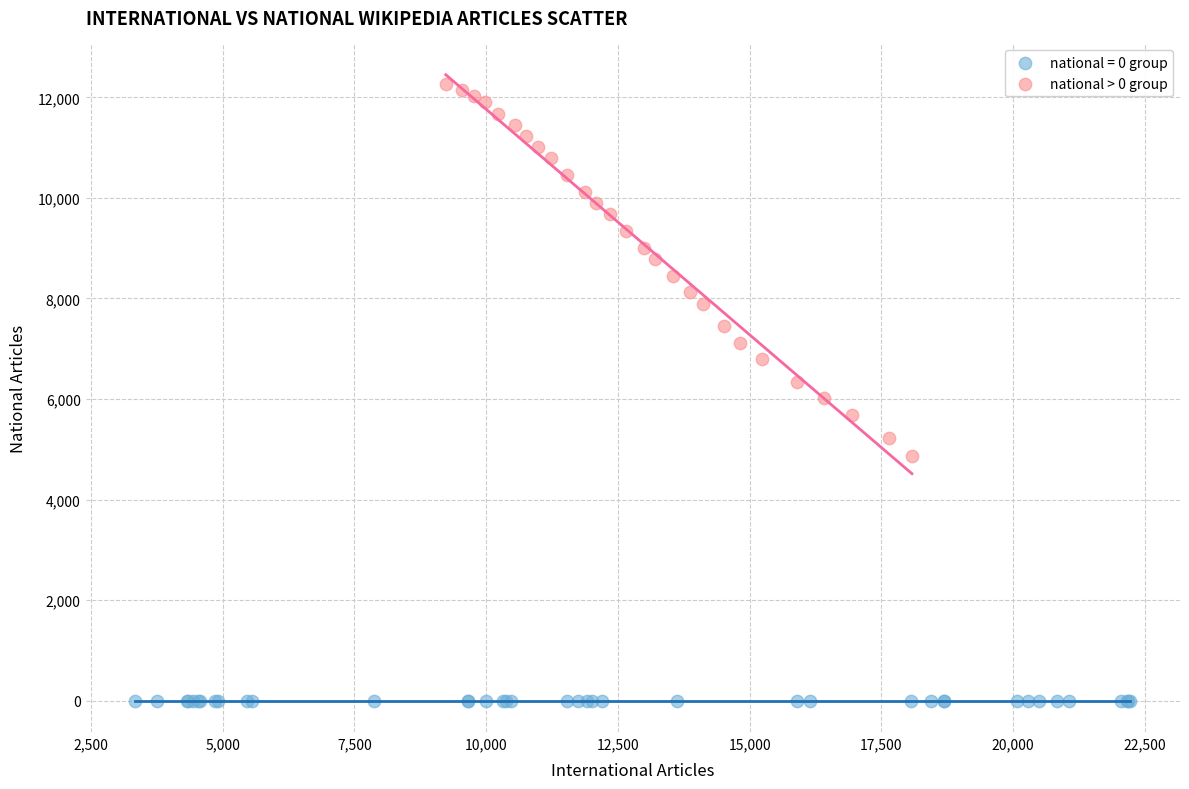

Which series contains the highest Y value?

national > 0 group